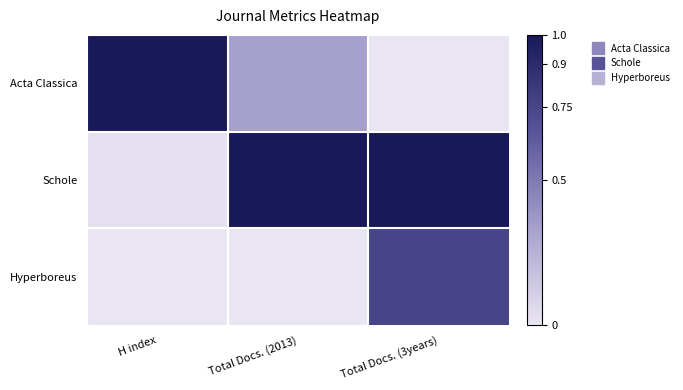

Which series changed the most between H index and Total Docs. (2013)?

Schole